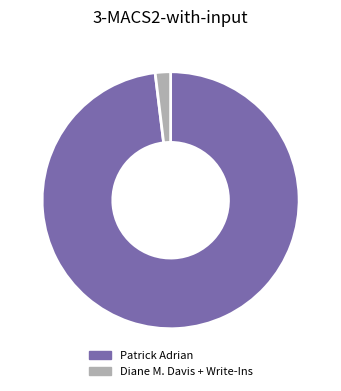

Is there a majority slice in this chart?

Yes